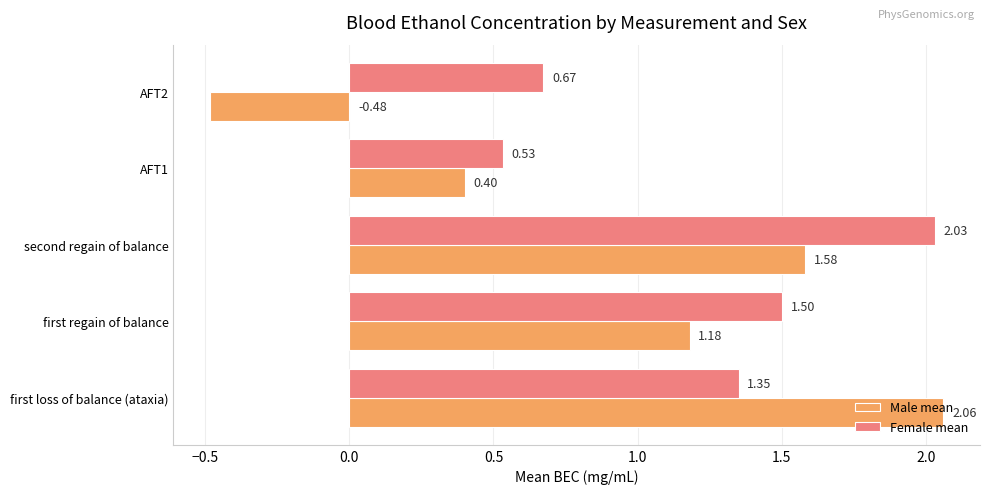

List the series in order of their peak value, lowest first.

Female mean, Male mean